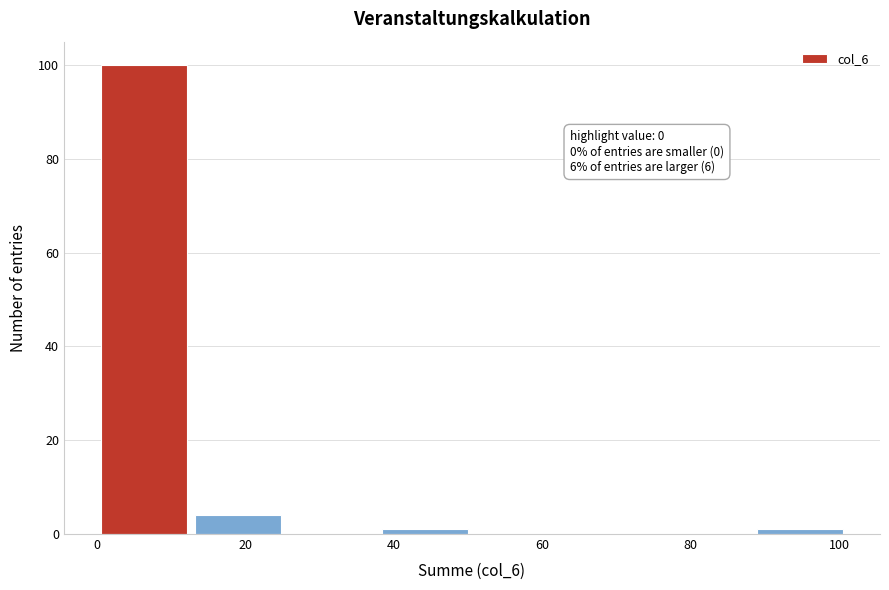

Which range on the x-axis has the tallest bar?

0 to 12